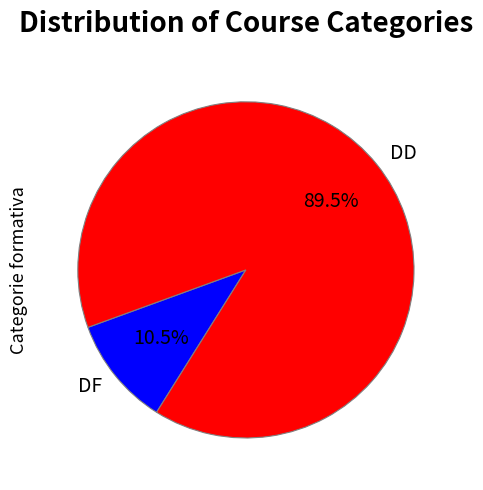

What is the majority slice?

DD